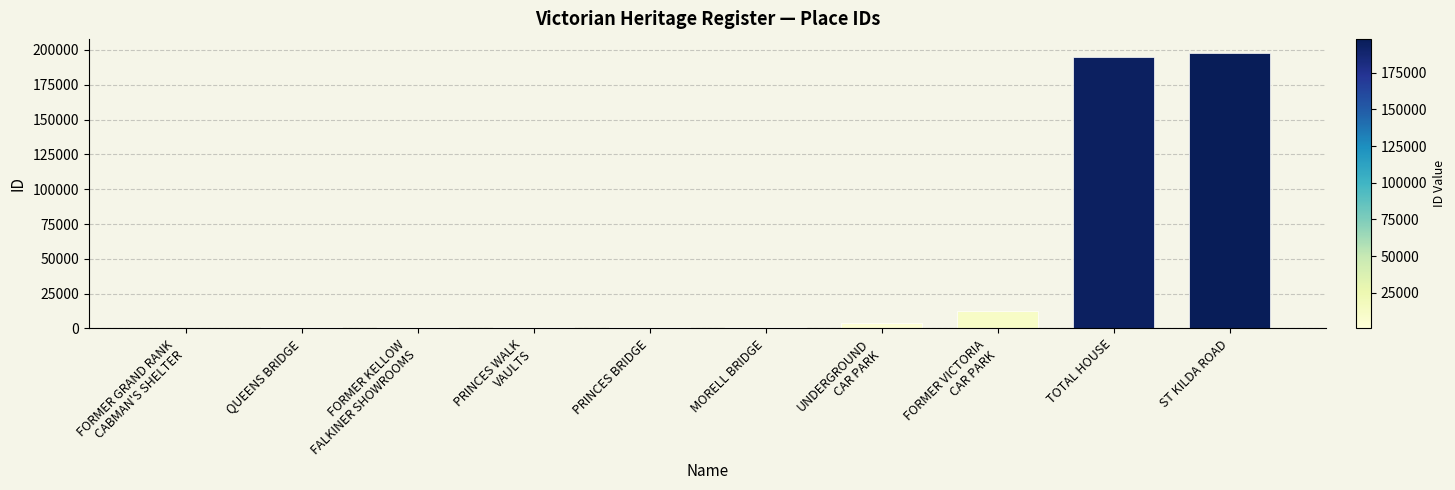

What is the ratio of the value at PRINCES BRIDGE to the value at FORMER VICTORIA
CAR PARK?

0.1